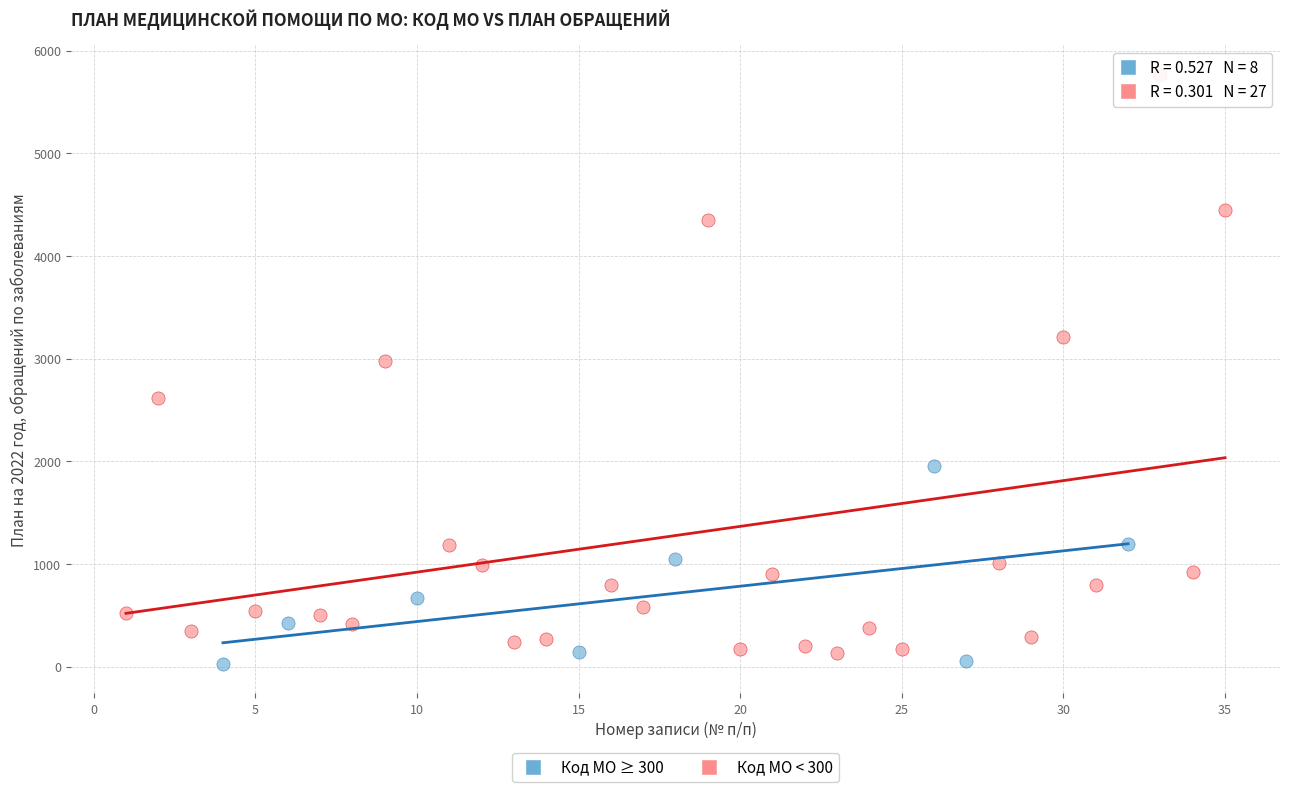

Which series has the largest Y range (max minus min)?

Код МО < 300